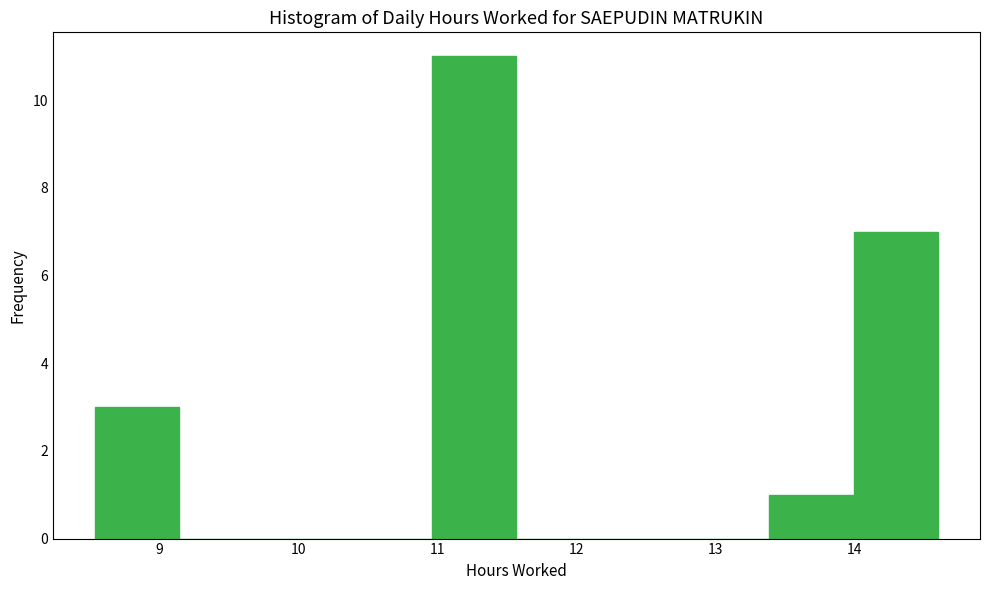

Reading left to right, list every bar in this chart as the range it spans on the x-axis followed by its height. Neither the bar edges nor the heights are printed on the chart, so give them approximately, as read against the axes.

8.5 to 9.1: 3
9.1 to 9.8: 0
9.8 to 10.4: 0
10.4 to 11.0: 0
11.0 to 11.6: 11
11.6 to 12.2: 0
12.2 to 12.8: 0
12.8 to 13.4: 0
13.4 to 14.0: 1
14.0 to 14.6: 7